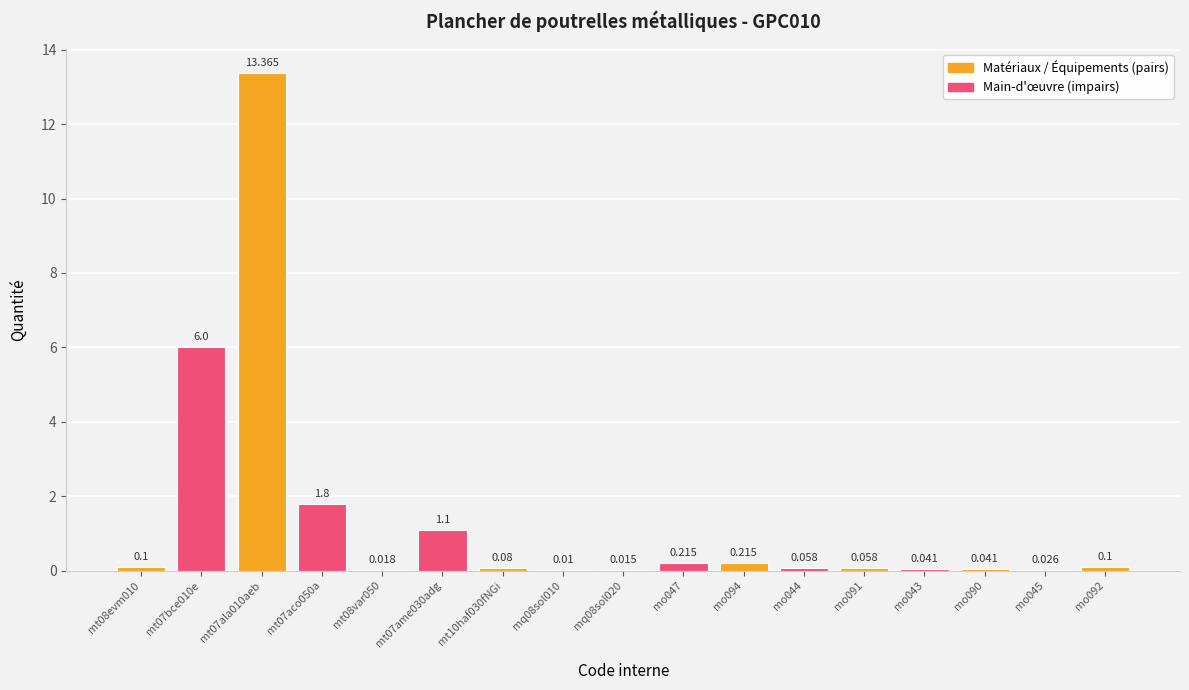

How many data points does each series have?

17